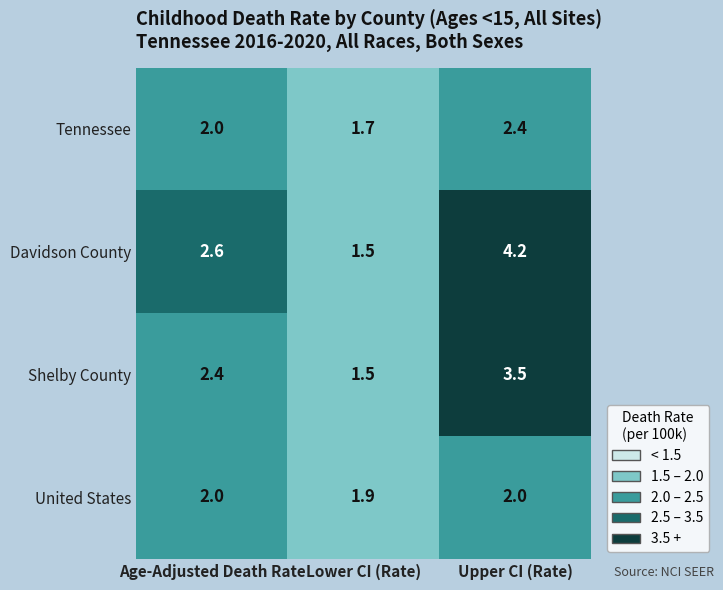

At which label is Davidson County closest to 2?

Lower CI (Rate)